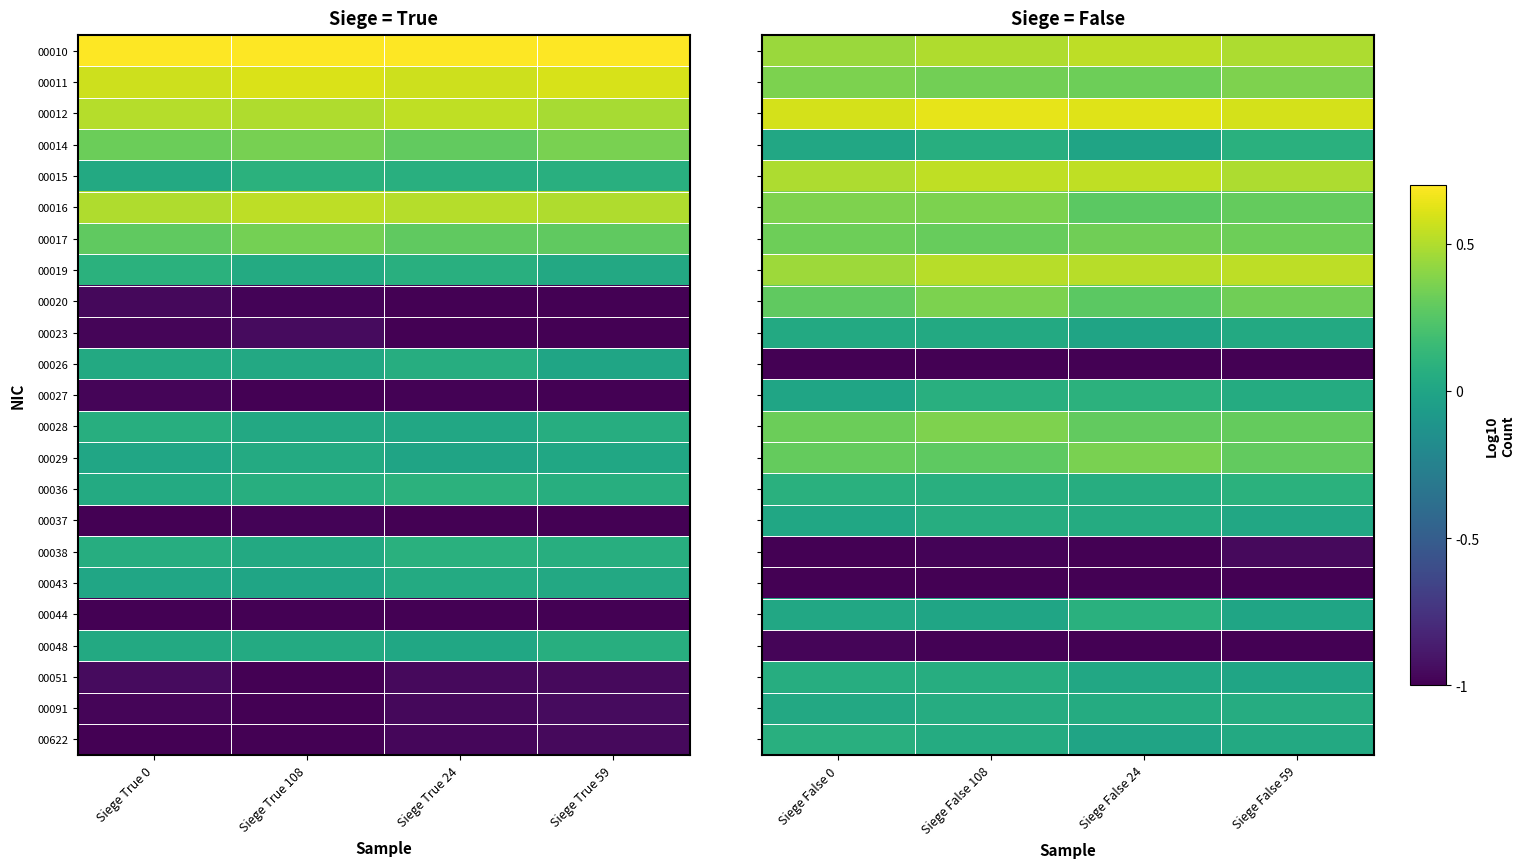

At how many categories does at least one series exceed 0?

4